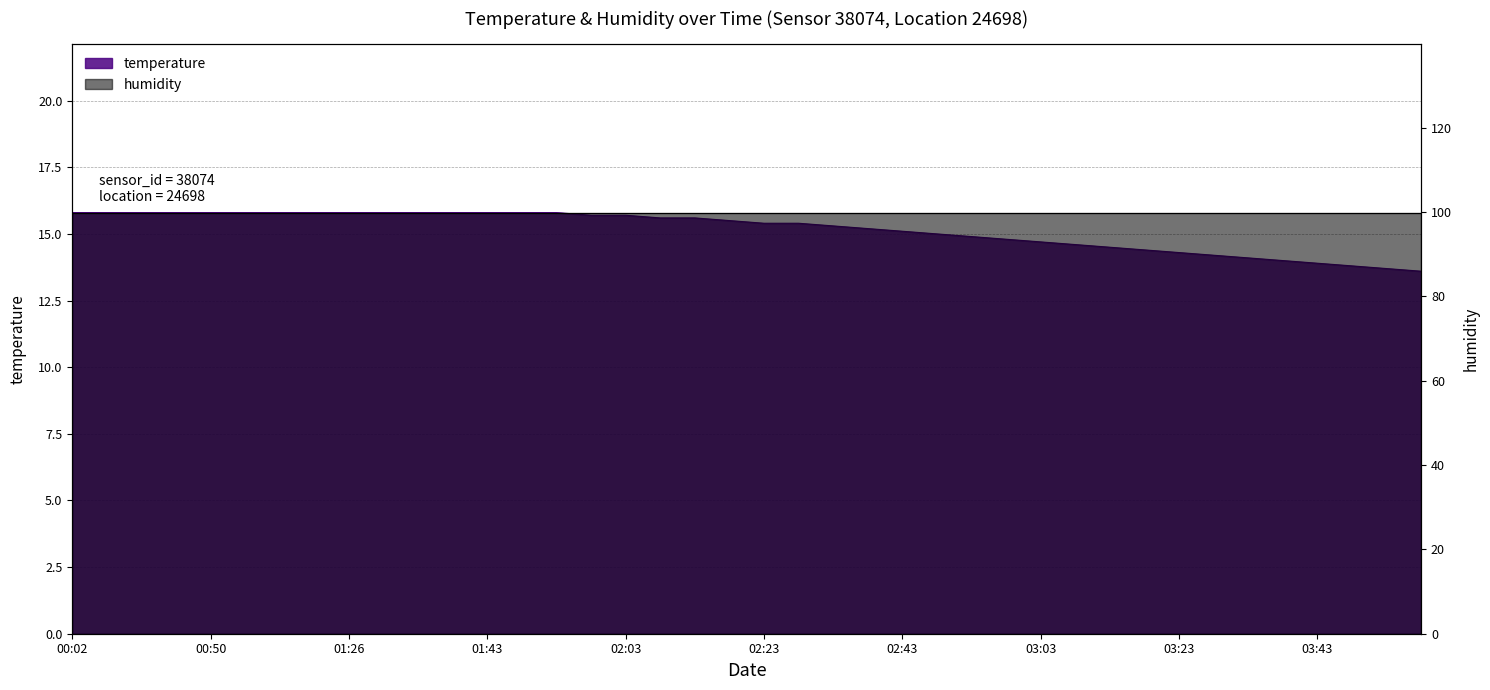

Rank the categories by value from lowest to highest.

03:58, 03:53, 03:48, 03:43, 03:38, 03:33, 03:28, 03:23, 03:18, 03:13, 03:08, 03:03, 02:58, 02:53, 02:48, 02:43, 02:38, 02:33, 02:23, 02:28, 02:18, 02:08, 02:13, 01:58, 02:03, 00:02, 00:14, 00:26, 00:38, 00:50, 01:03, 01:15, 01:20, 01:26, 01:31, 01:36, 01:38, 01:43, 01:48, 01:53